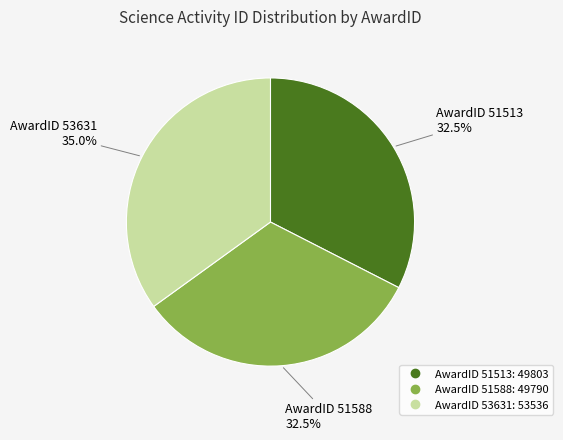

How many segments does this pie chart have?

3